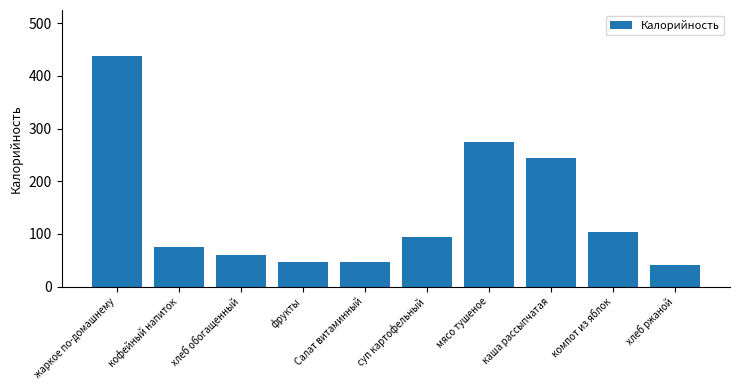

At which label is the value closest to 239?

каша рассыпчатая